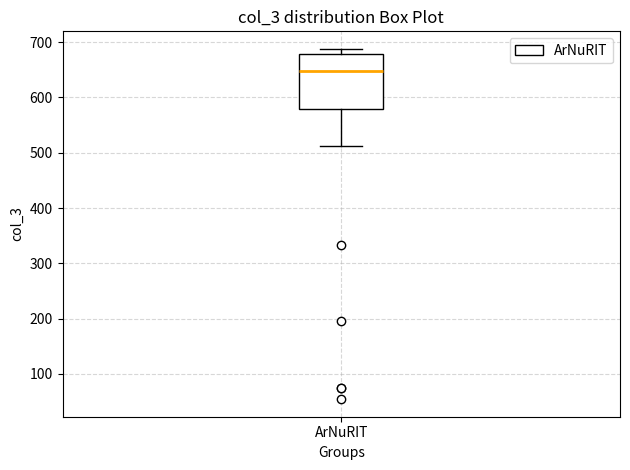

Transcribe this box plot: give where the median line is, the range the box spans, and where the two whiskers end, as read against the y-axis. The values are not printed on the chart, so give them approximately, as read against the axis.

median 650, box 580 to 680, whiskers 510 to 690